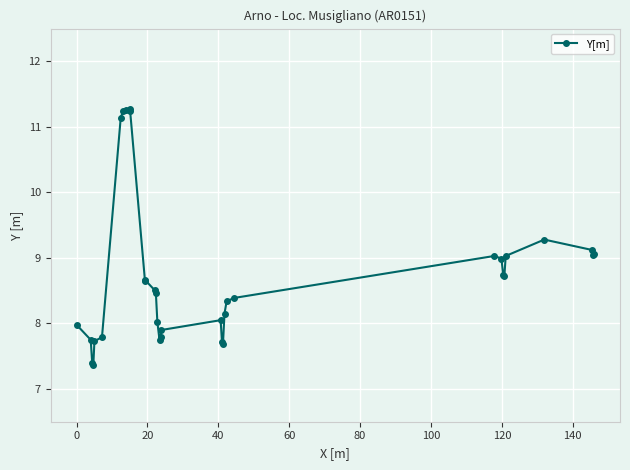

What is the maximum value shown in the chart?

11.3